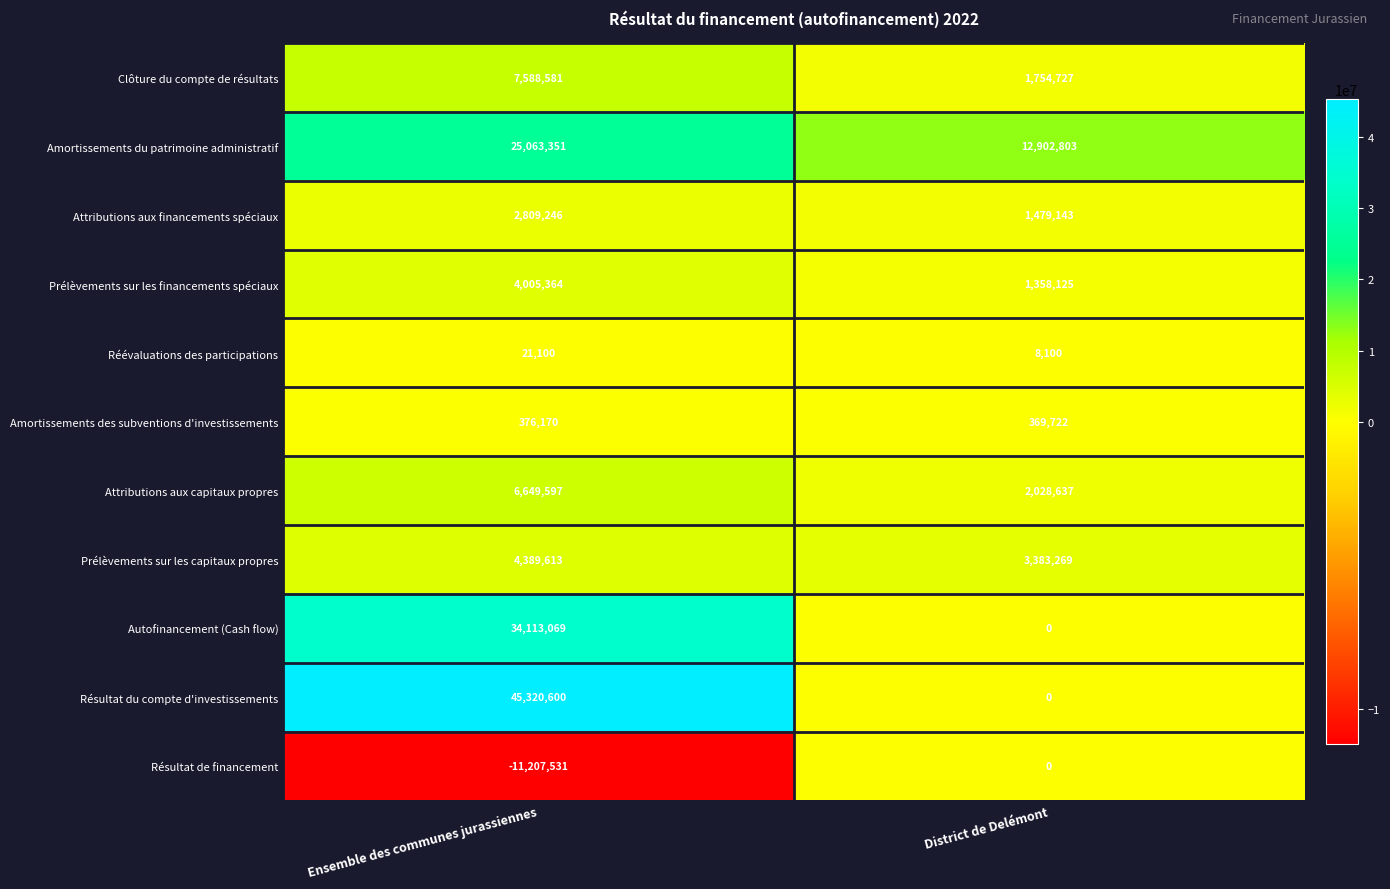

The value of Résultat du compte d'investissements at District de Delémont is 0. True or false?

True